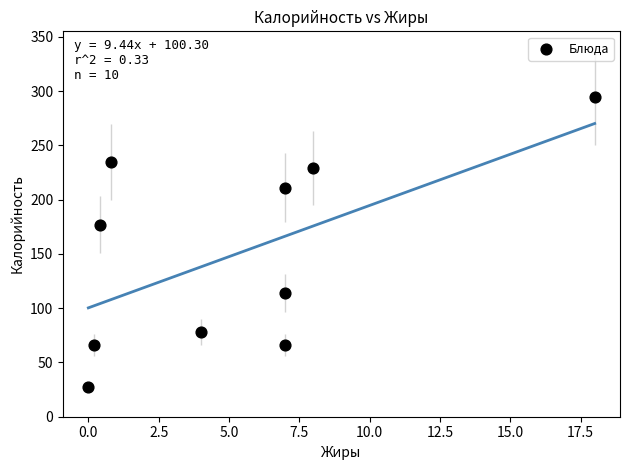

What Y value in the scatter plot is closest to 161?

177.0